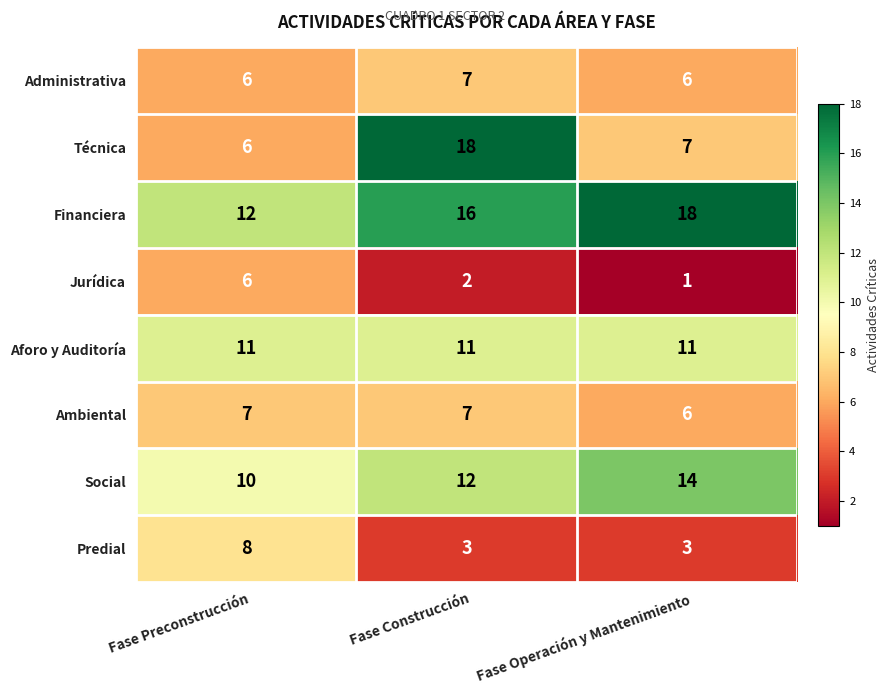

Count the Ambiental values in the range 6 to 7.

3